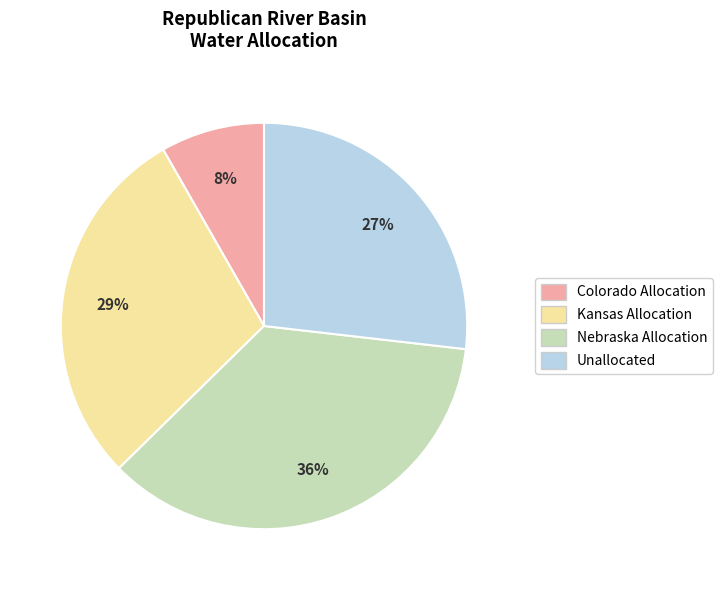

To the nearest percent, what is the average slice percentage?

25%